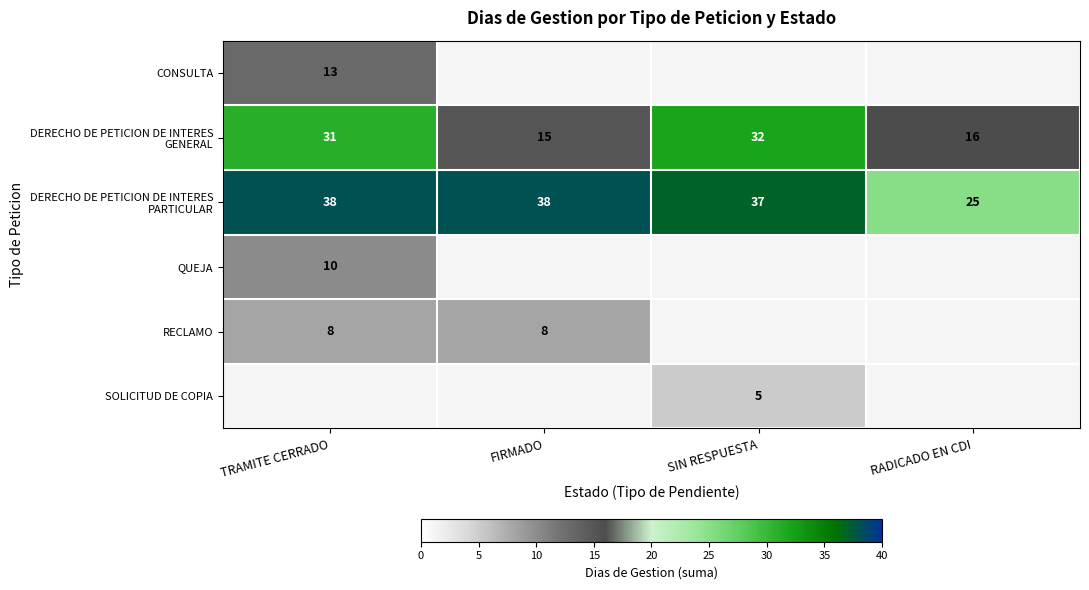

The RECLAMO series shows 3 at TRAMITE CERRADO. True or false?

False